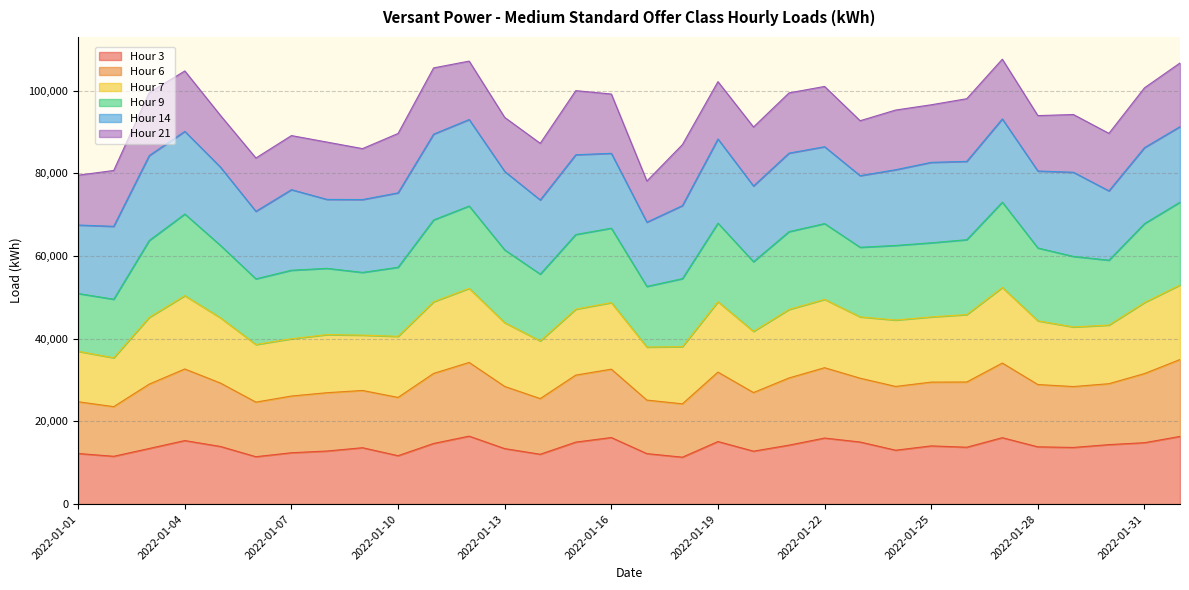

What is the total value across all series at 2022-01-28?

93955